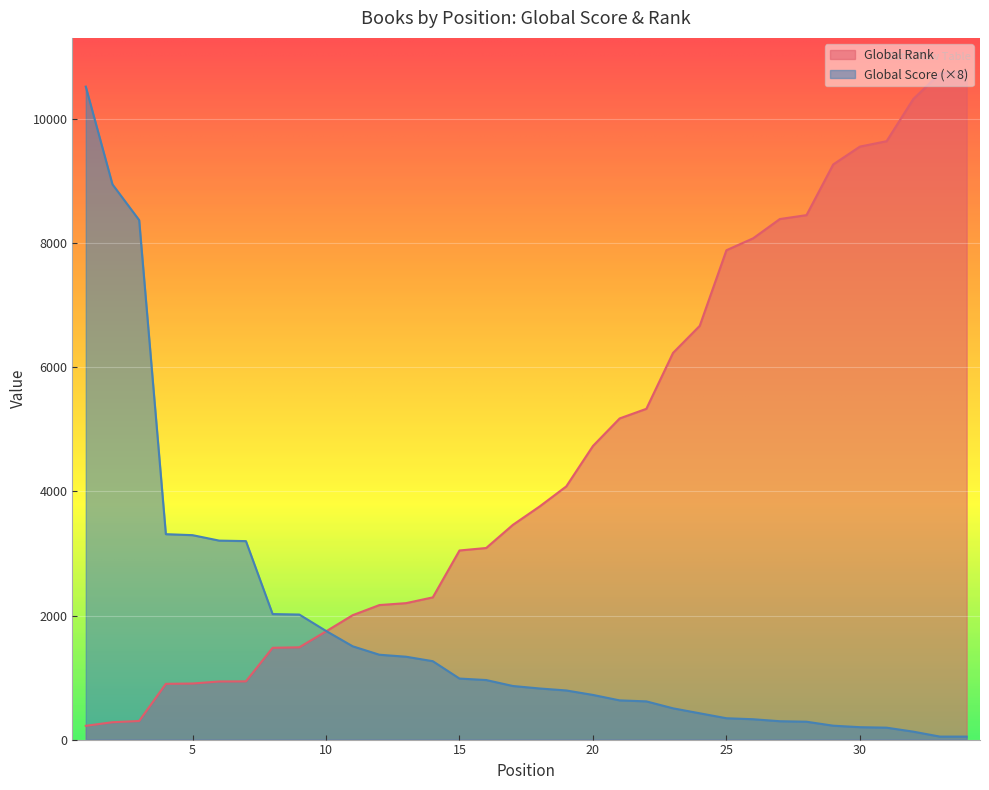

Rank the series by their maximum value, from highest to lowest.

Global Rank, Global Score (×8)